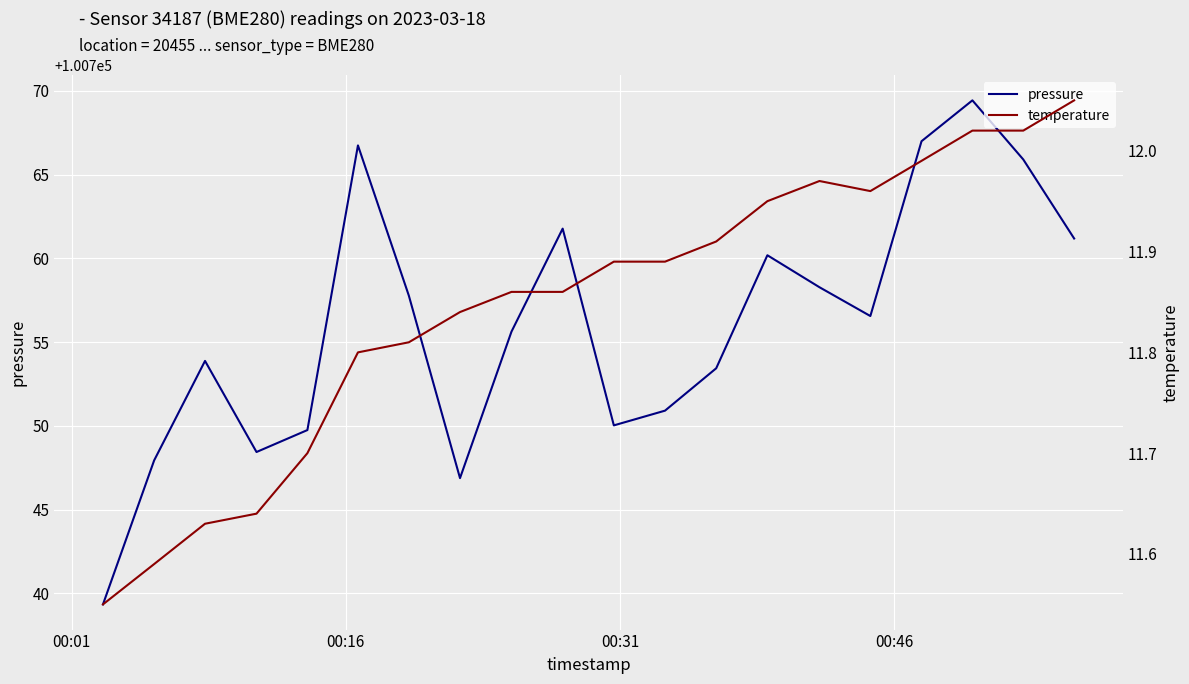

What is the average value of the temperature series?

11.8